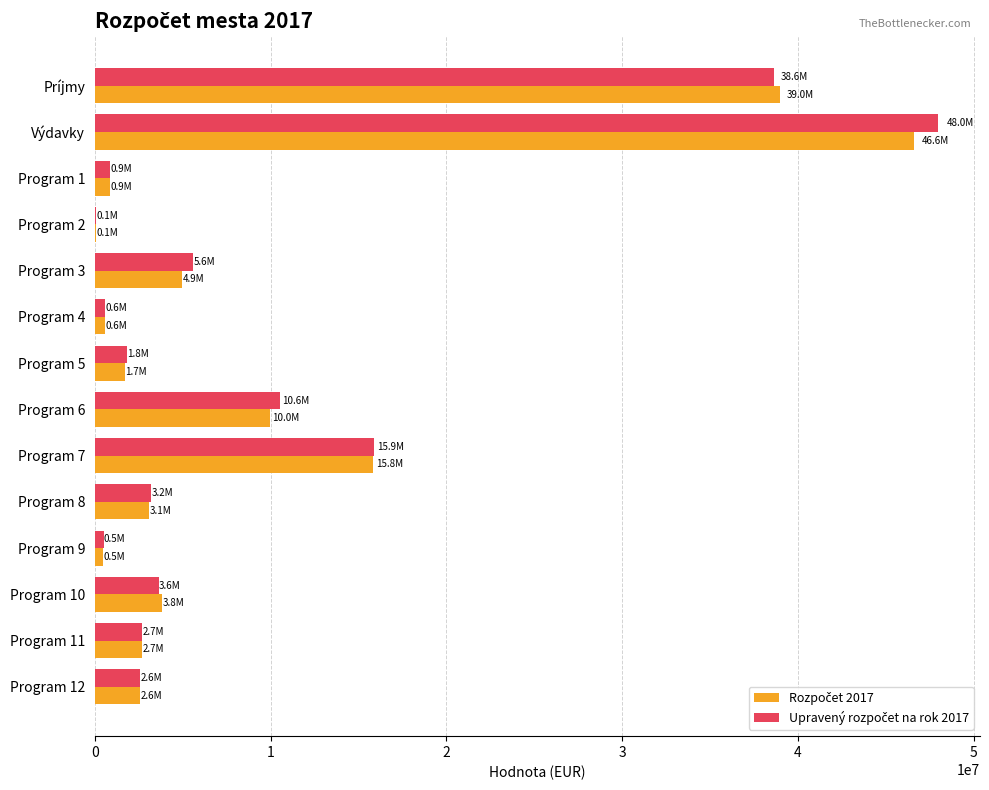

At which category does the chart reach its peak across all series?

Výdavky